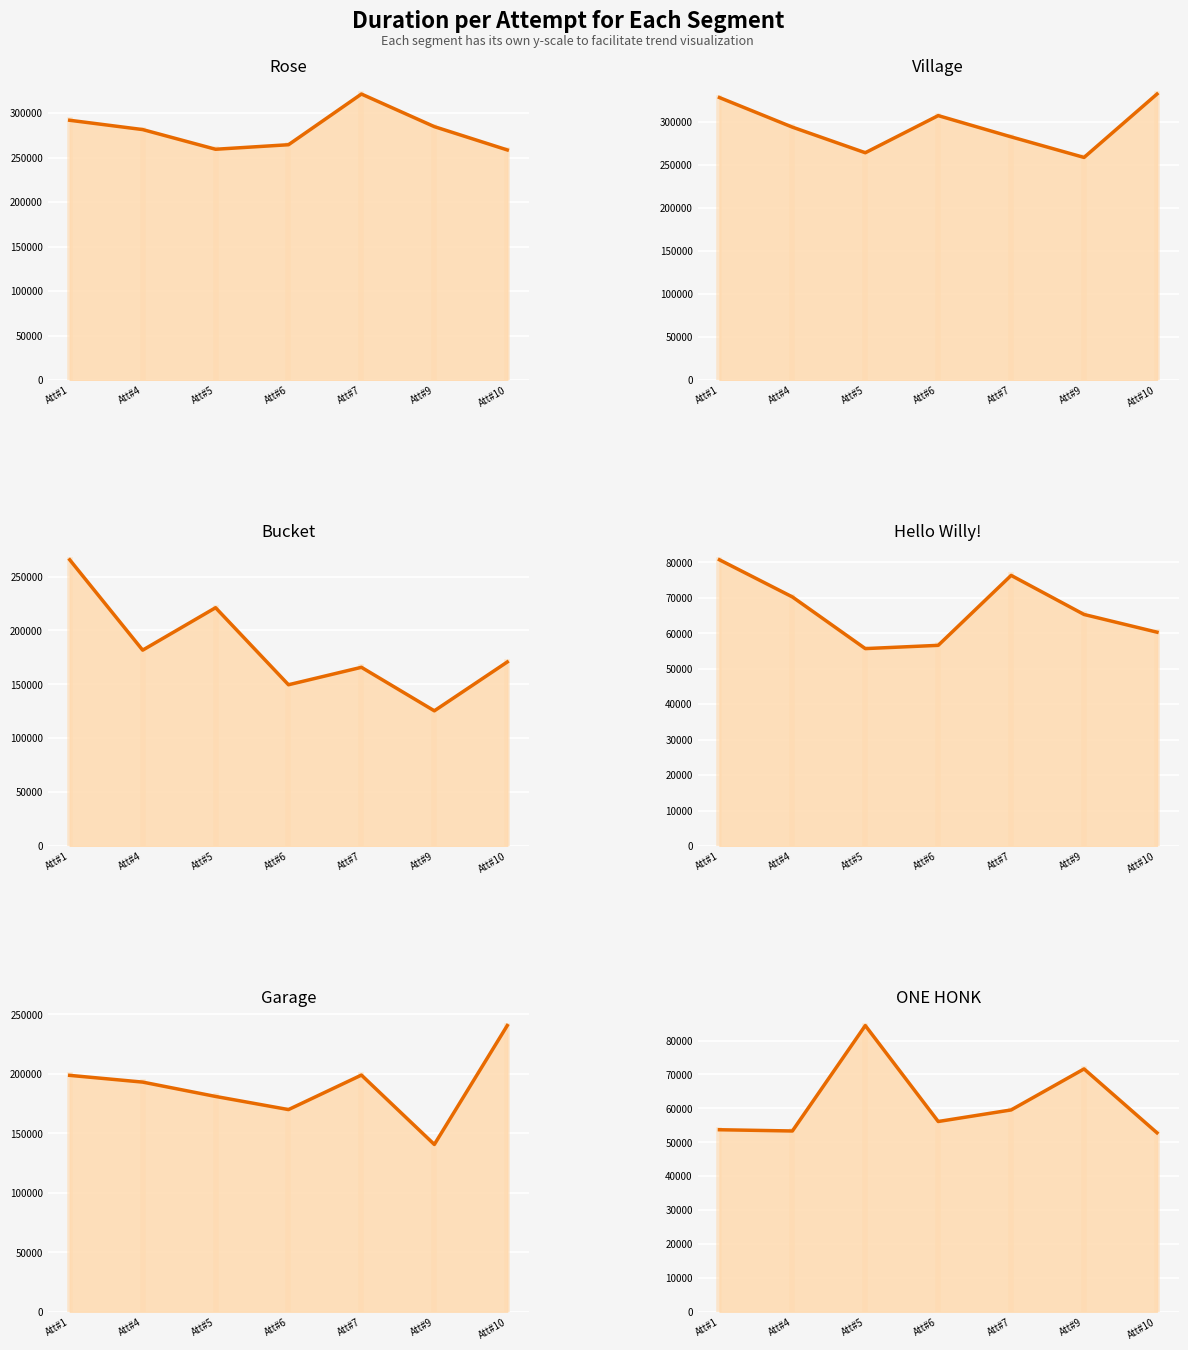

What is the spread (max minus min) of values at Att#7?

261830